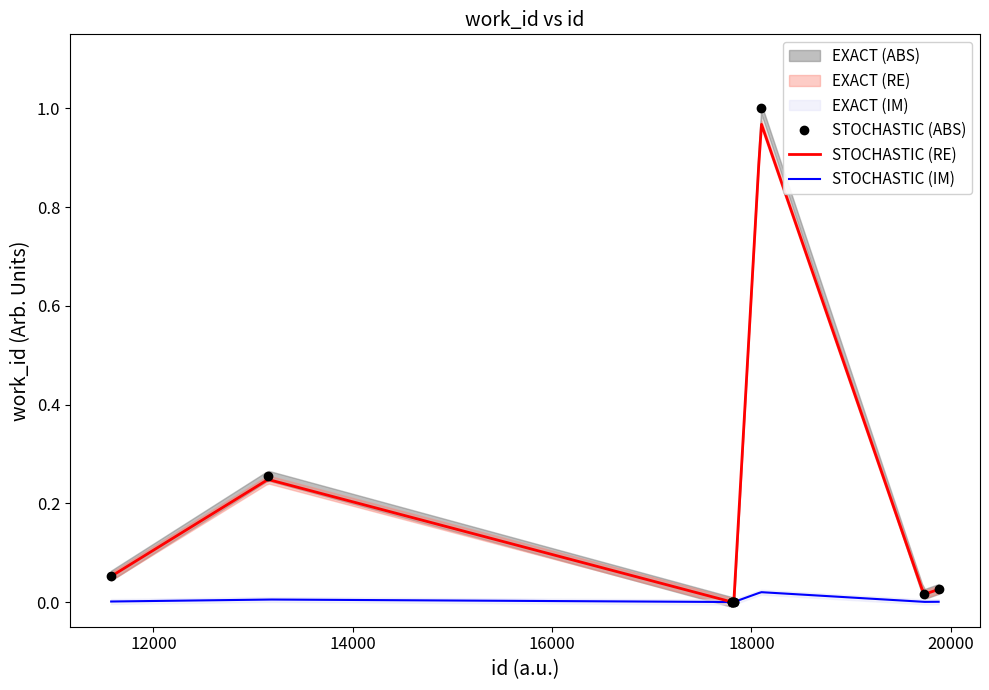

True or false: the data shows 0.0 at 17807.

True